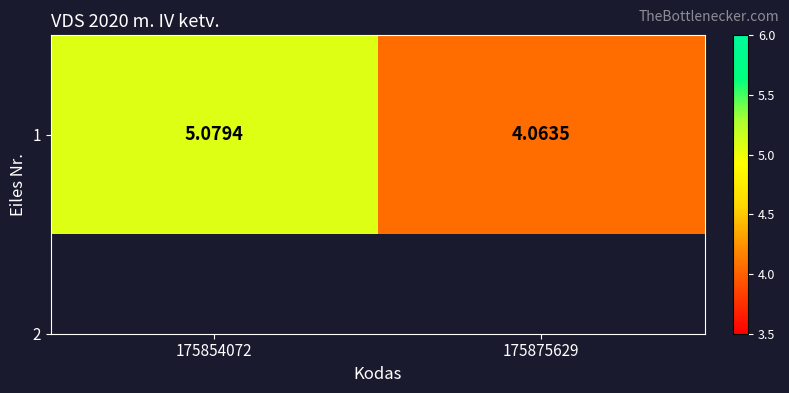

Rank the categories by value from lowest to highest.

175875629, 175854072